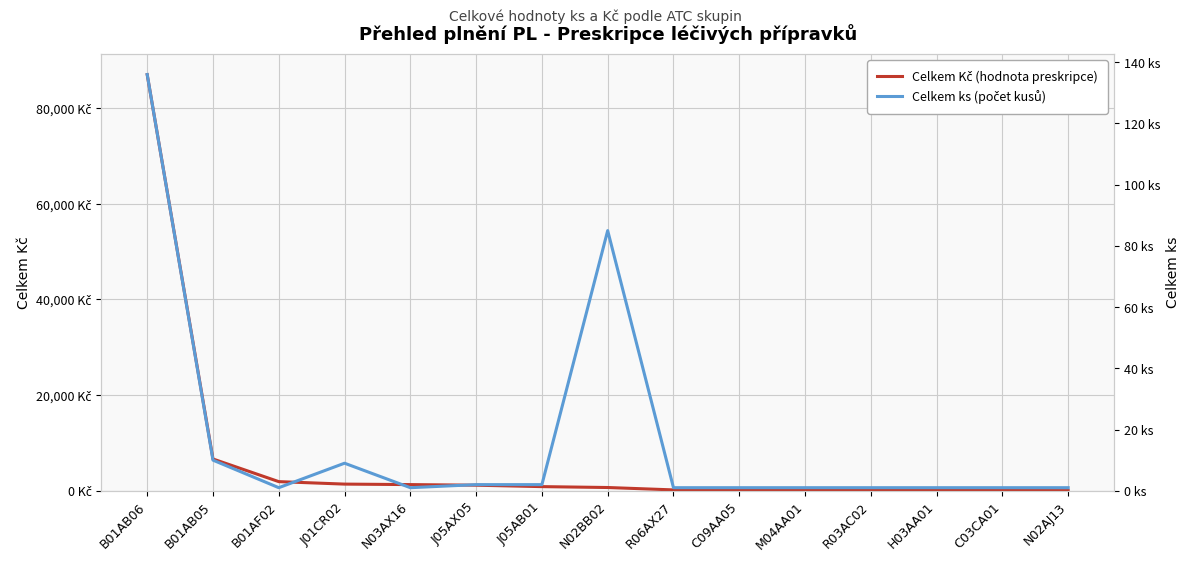

True or false: Celkem Kč (hodnota preskripce) has a value of 42.5 at C03CA01.

True